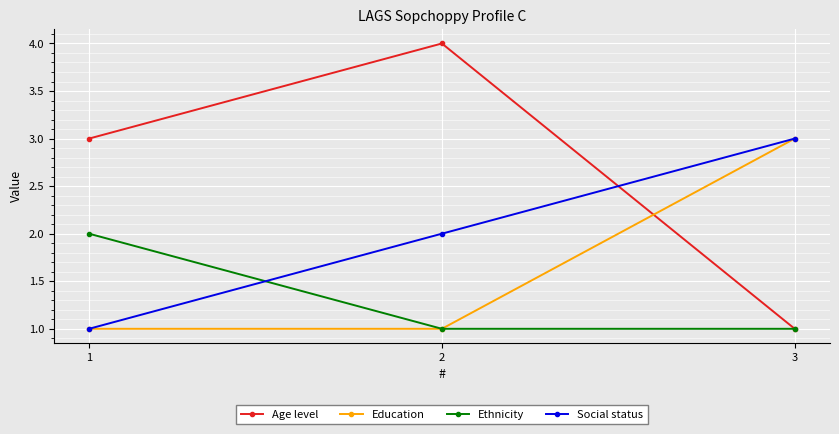

What is the difference between the maximum and minimum values in the Age level series?

3